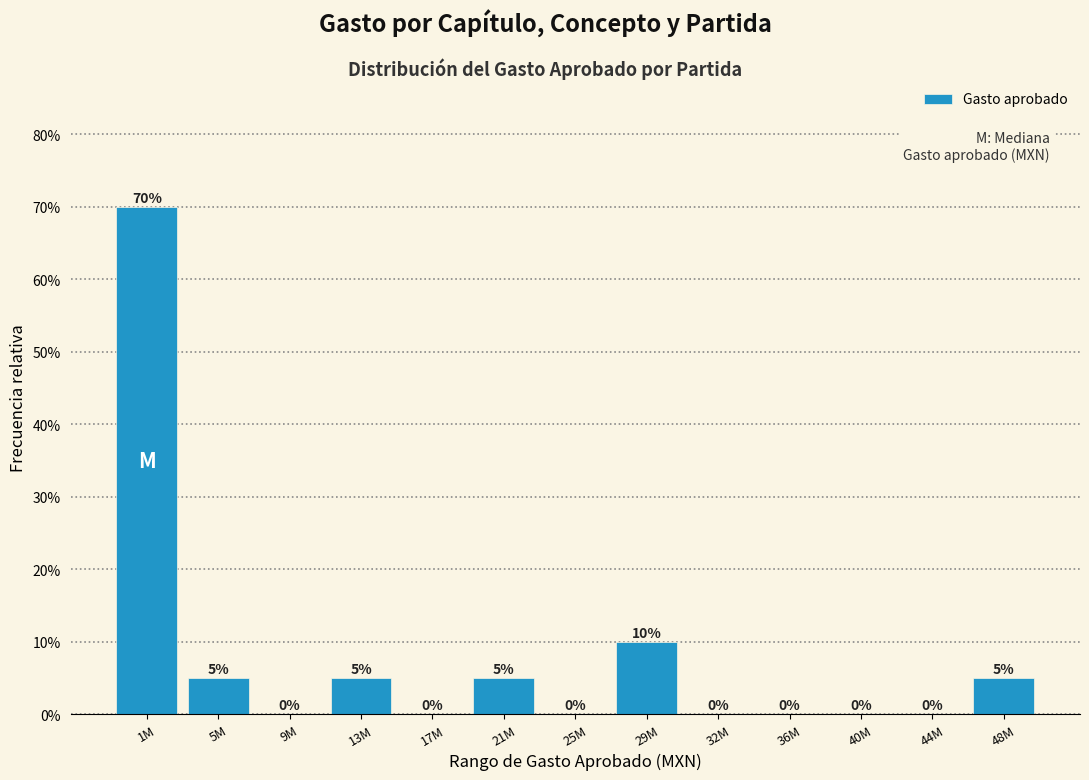

Reading right to left, what are all the values shown in this chart?

48M=5	44M=0	40M=0	36M=0	32M=0	29M=10	25M=0	21M=5	17M=0	13M=5	9M=0	5M=5	1M=70